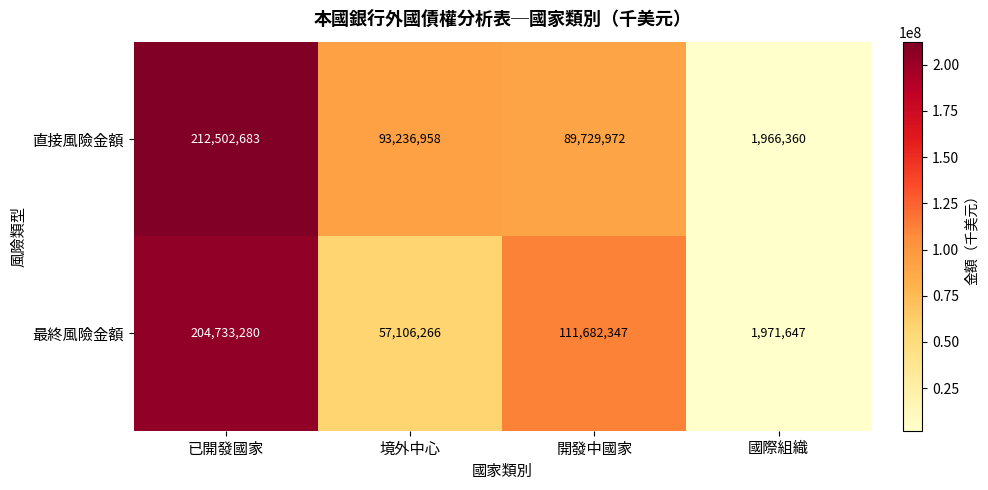

The value of 最終風險金額 at 境外中心 is 30087106. True or false?

False